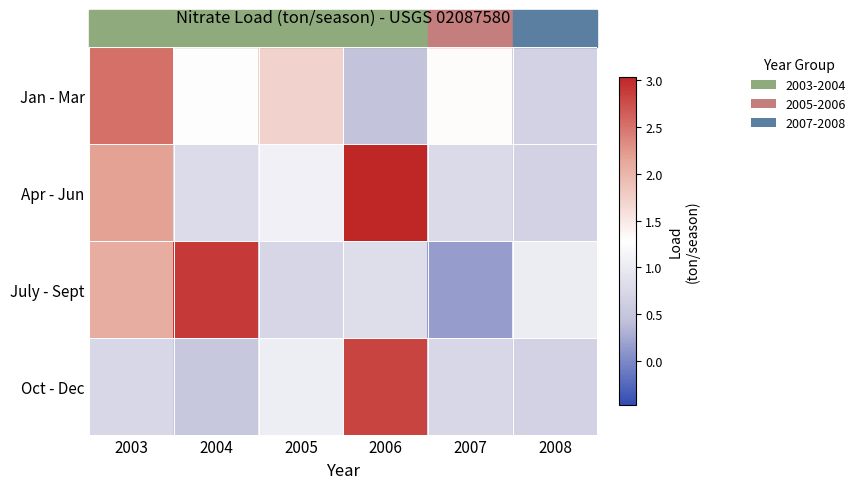

What is the total value across all series at 2006?

7.2